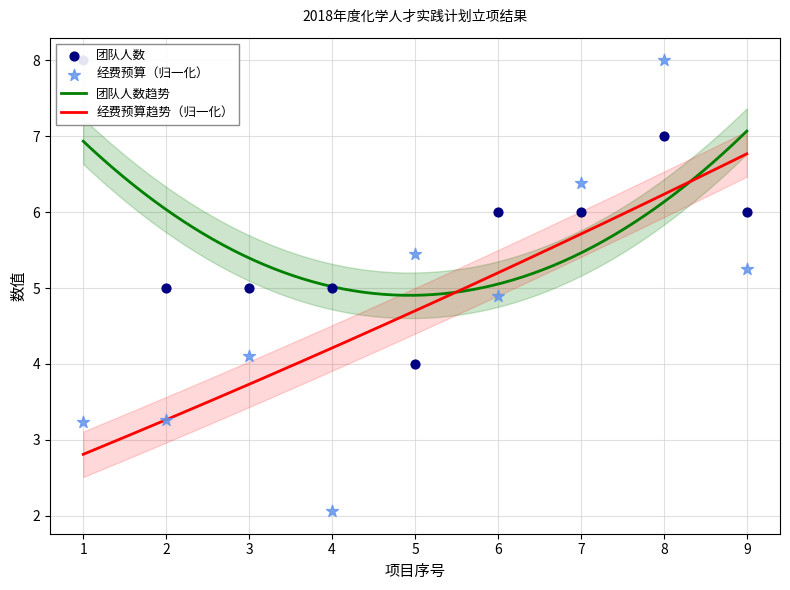

Which series reaches the minimum Y coordinate?

经费预算